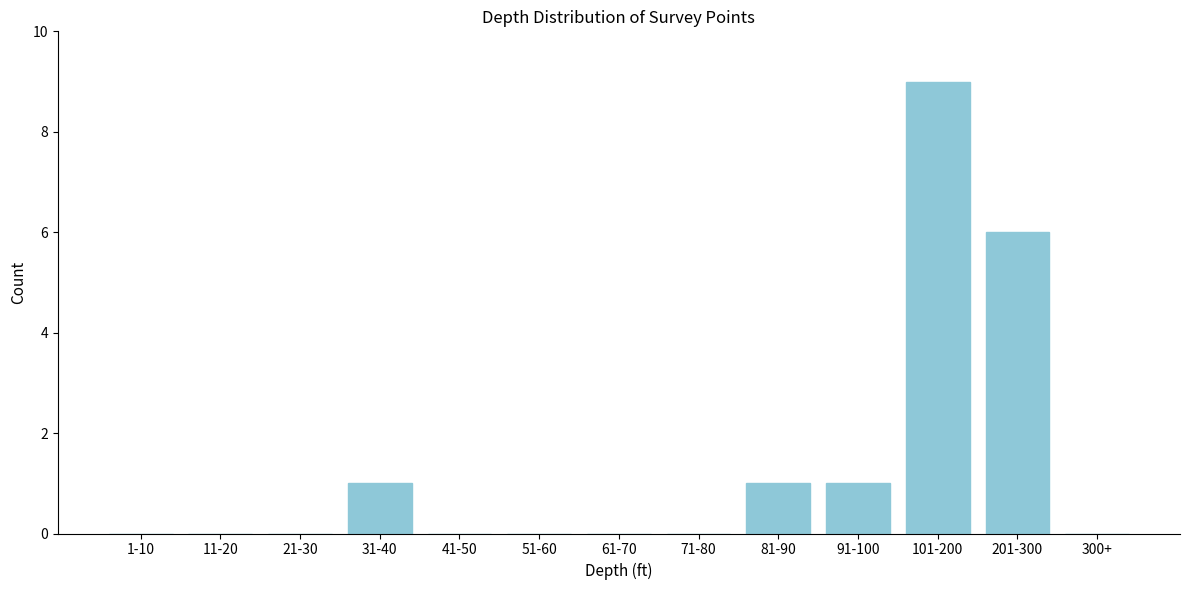

Reading right to left, list all the values displayed in this chart.

300+=0	201-300=6	101-200=9	91-100=1	81-90=1	71-80=0	61-70=0	51-60=0	41-50=0	31-40=1	21-30=0	11-20=0	1-10=0